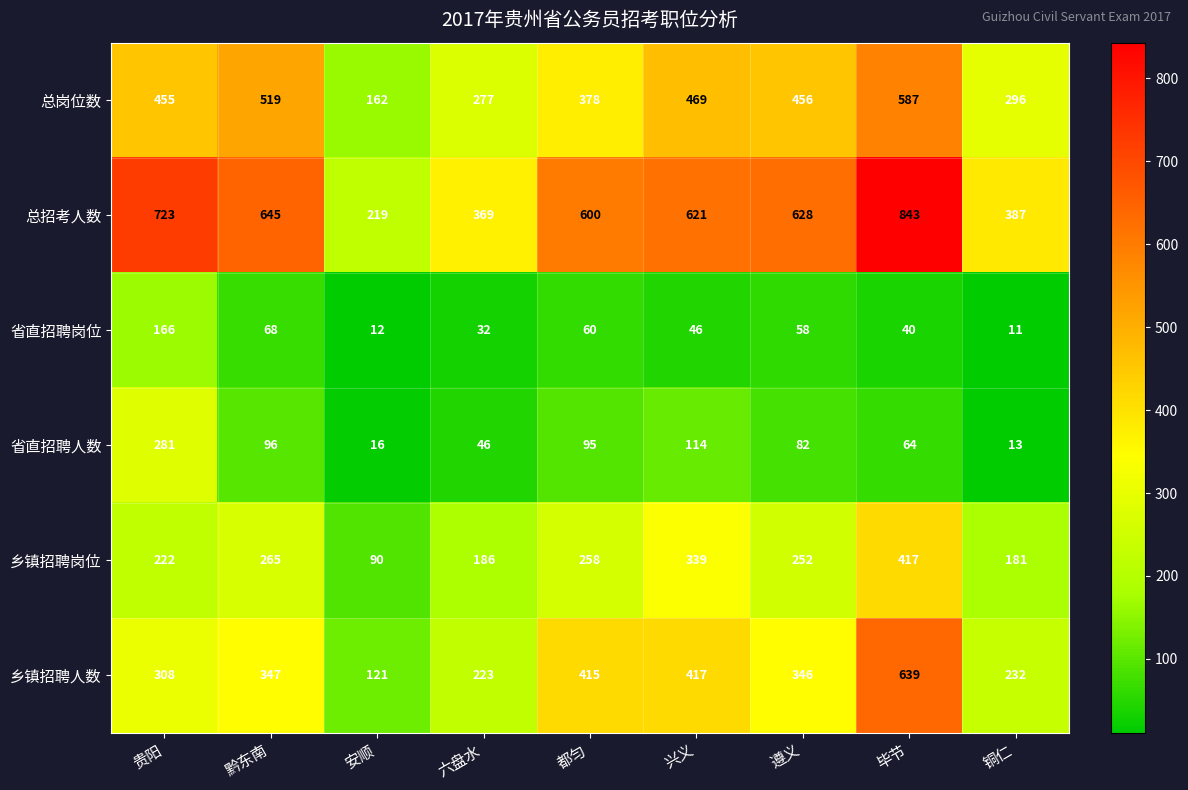

Between 黔东南 and 兴义, which series saw the biggest shift?

乡镇招聘岗位